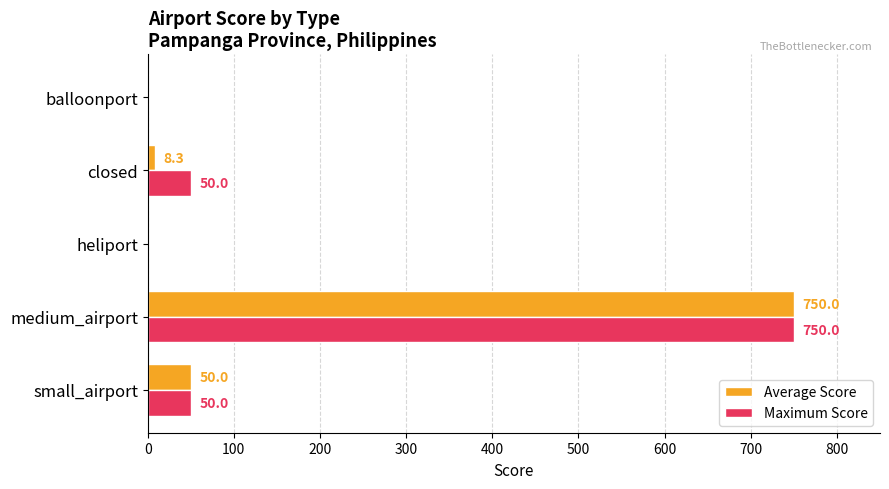

What is the total value across all series at closed?

58.3